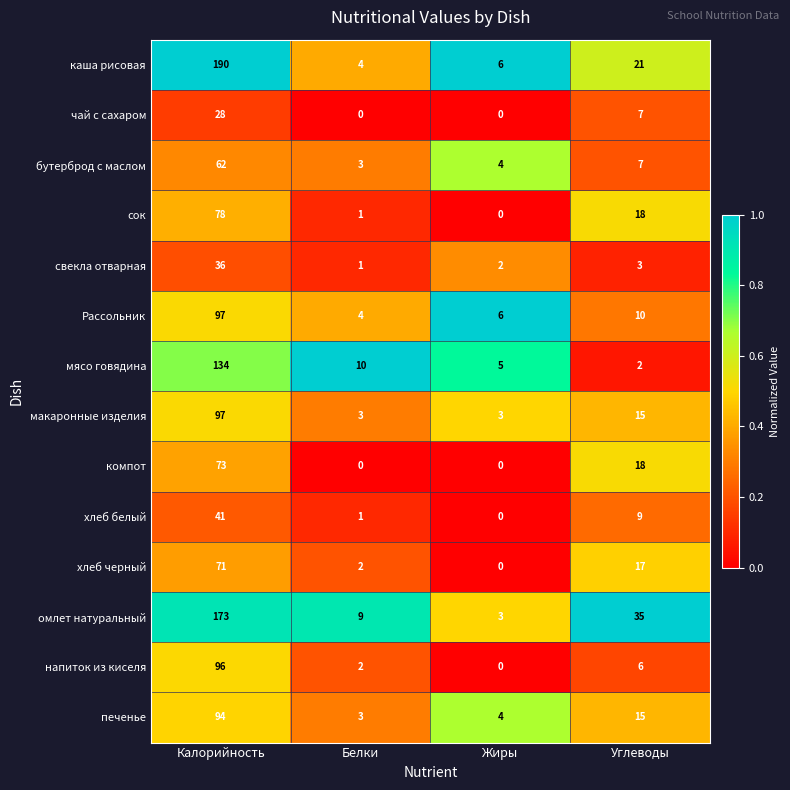

Which series has the largest total across all categories?

каша рисовая